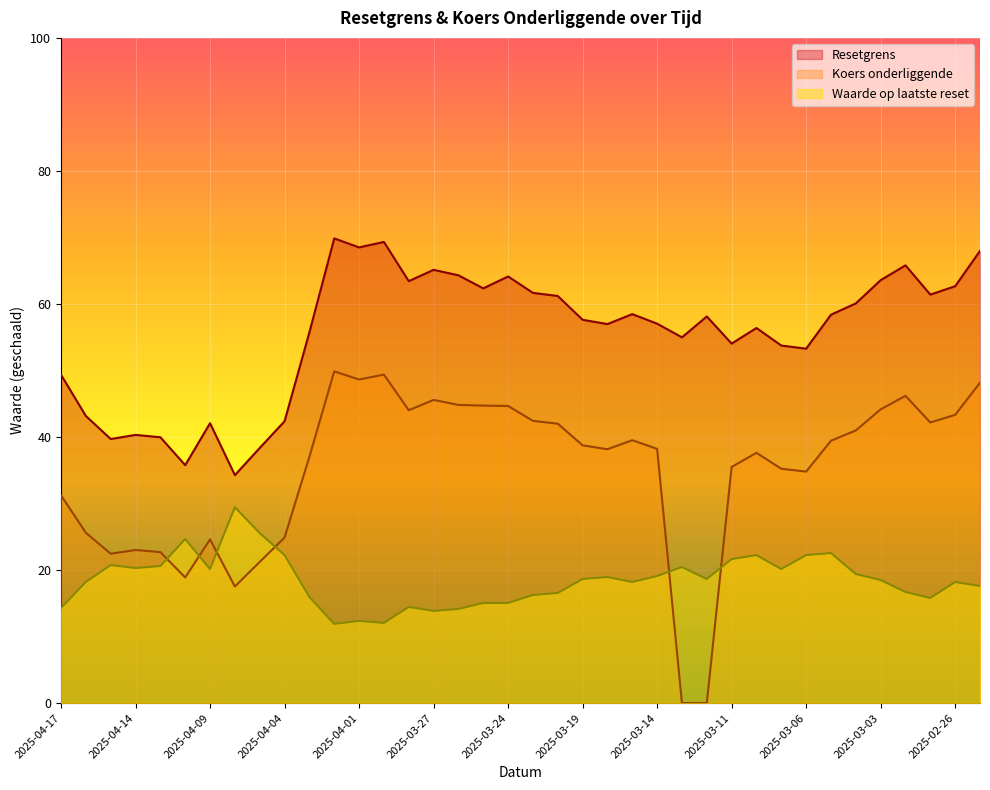

What position from the left is 2025-04-15?

3